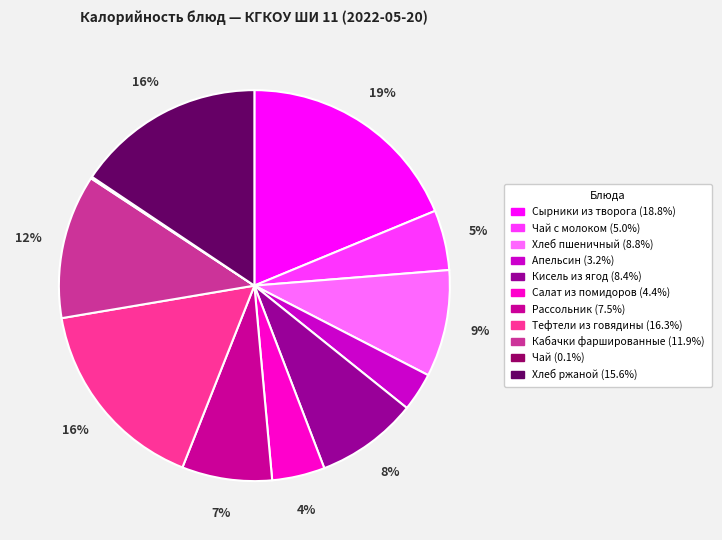

To the nearest percent, what is the difference between the largest and smallest slice percentages?

19%